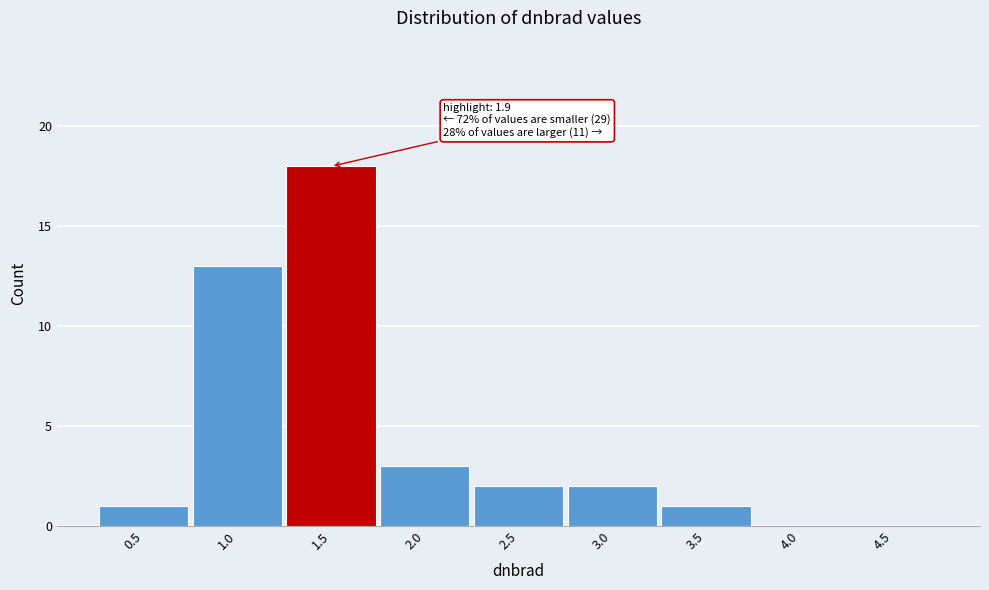

Reading right to left, extract all data points from this chart.

4.5=0	4.0=0	3.5=1	3.0=2	2.5=2	2.0=3	1.5=18	1.0=13	0.5=1